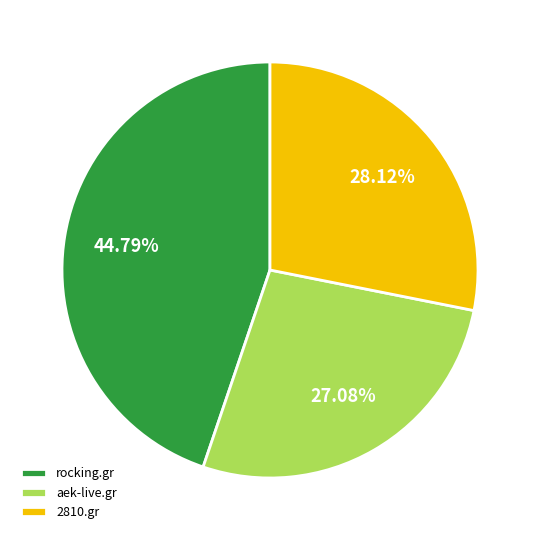

Does aek-live.gr account for over 50% of the chart?

No